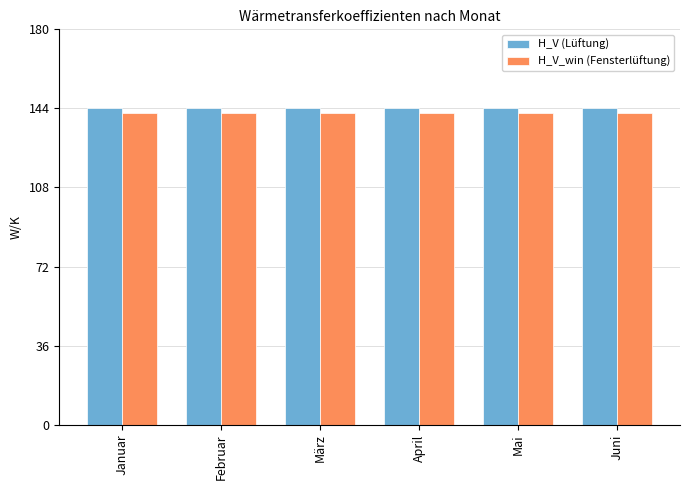

The value of H_V (Lüftung) at Mai is 223.3. True or false?

False